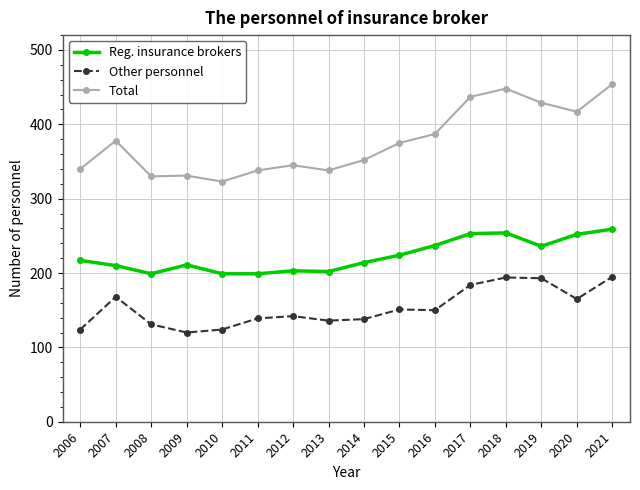

Which series changed the most between 2012 and 2017?

Total